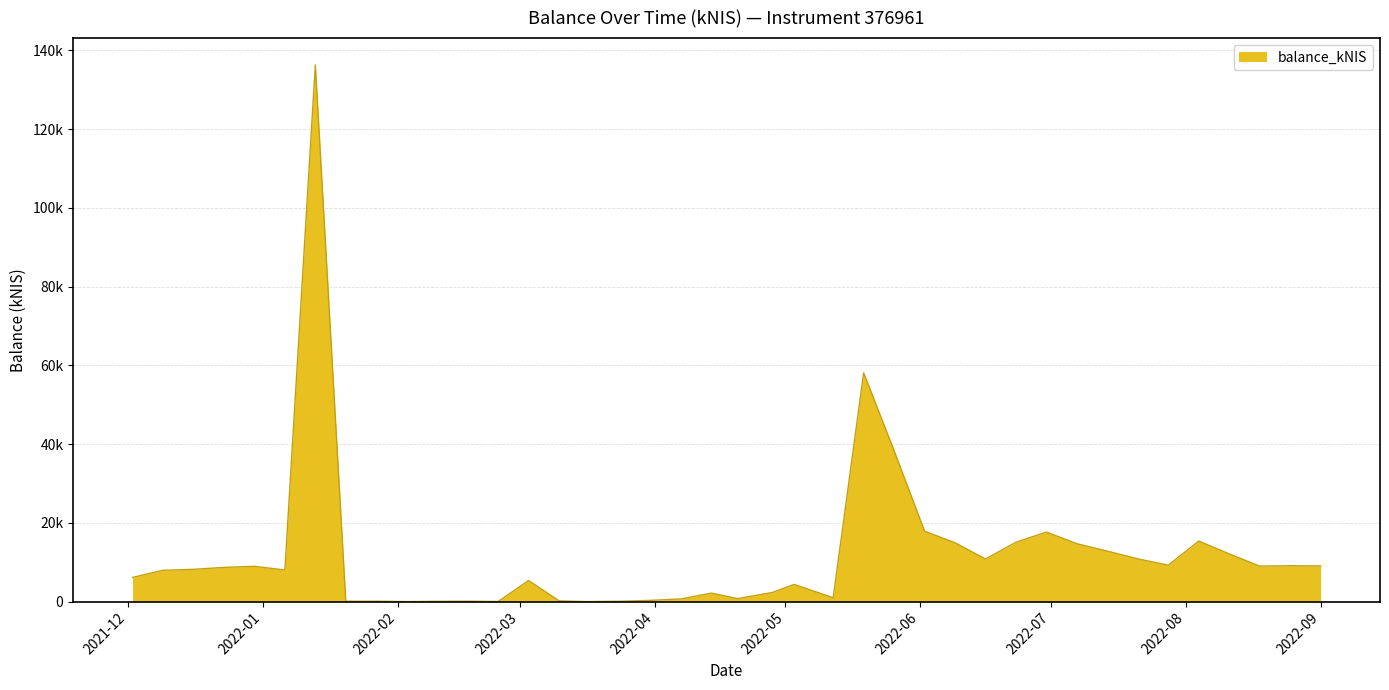

At which label is the value closest to 68138?

2022-05-19